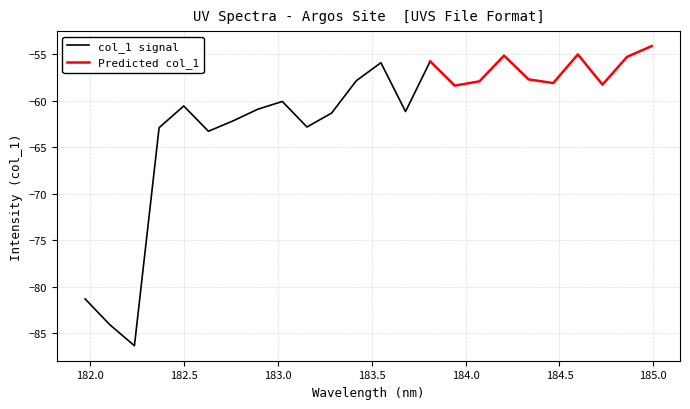

Which has a higher value, 22 or 19?

22